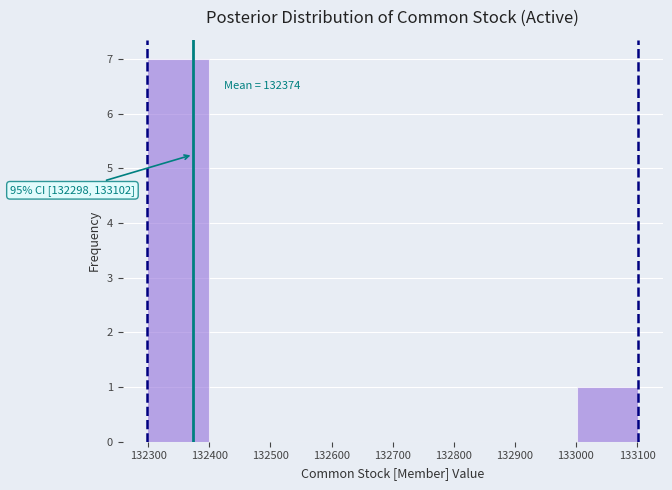

Which range on the x-axis has the tallest bar?

132300 to 132400